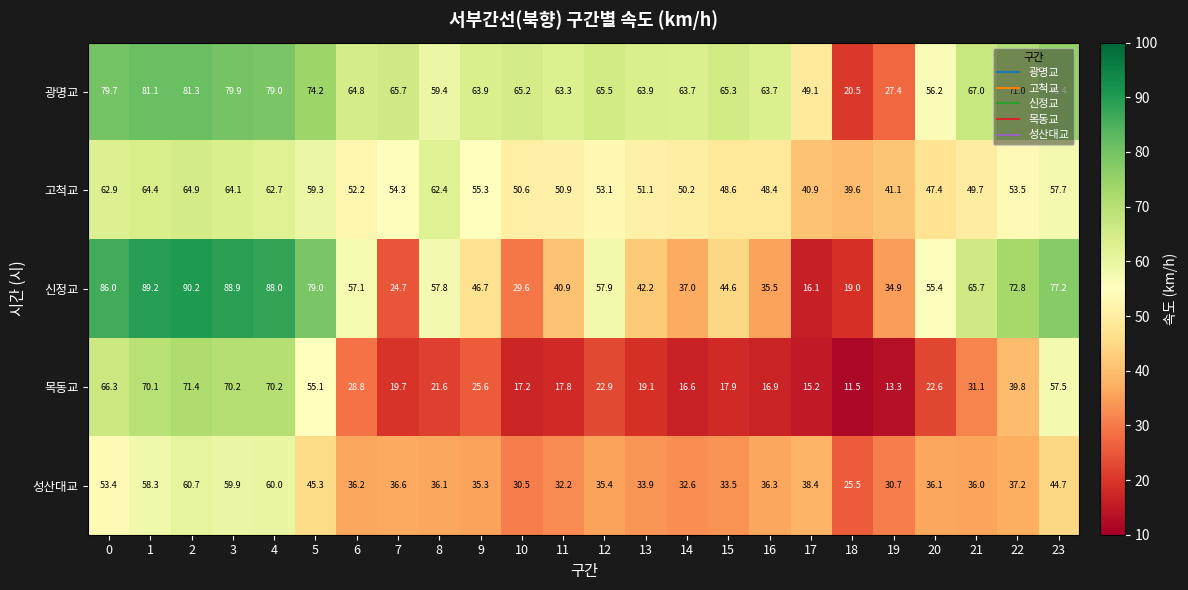

What is the spread (max minus min) of values at 3?

29.0